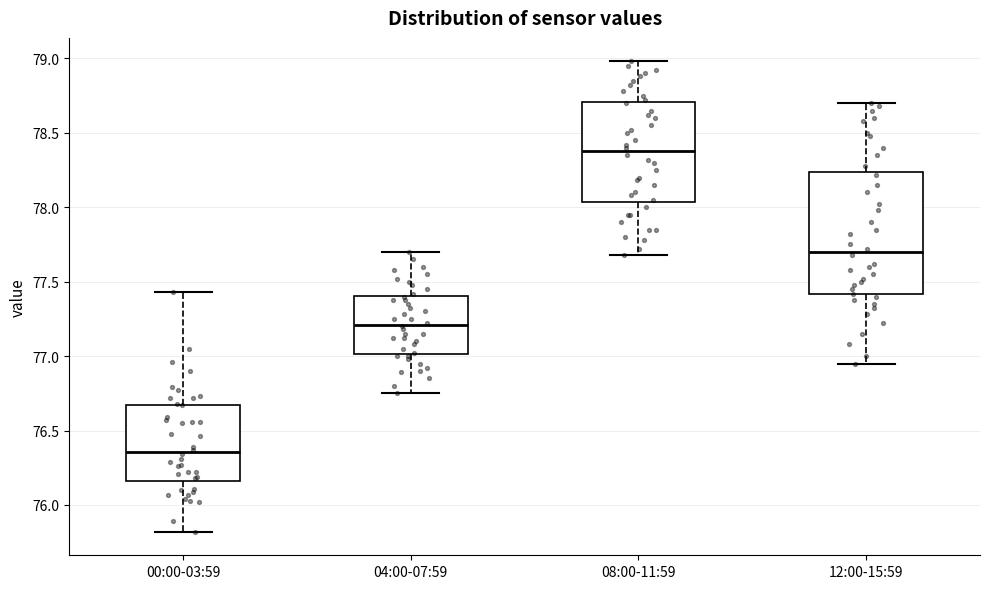

Reading left to right, read every box against the y-axis: the position of its median line, the range the box covers, and the ends of its whiskers. The values are not printed on the chart, so give them approximately, as read against the axis.

00:00-03:59: median 76.35, box 76.15 to 76.65, whiskers 75.80 to 77.45
04:00-07:59: median 77.20, box 77.00 to 77.40, whiskers 76.75 to 77.70
08:00-11:59: median 78.40, box 78.05 to 78.70, whiskers 77.70 to 79.00
12:00-15:59: median 77.70, box 77.40 to 78.25, whiskers 76.95 to 78.70